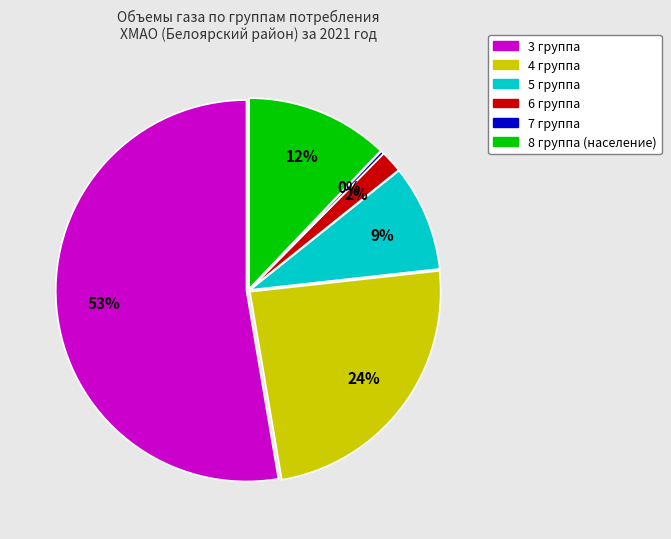

What percentage do 4 группа and 5 группа together represent?

33.1%